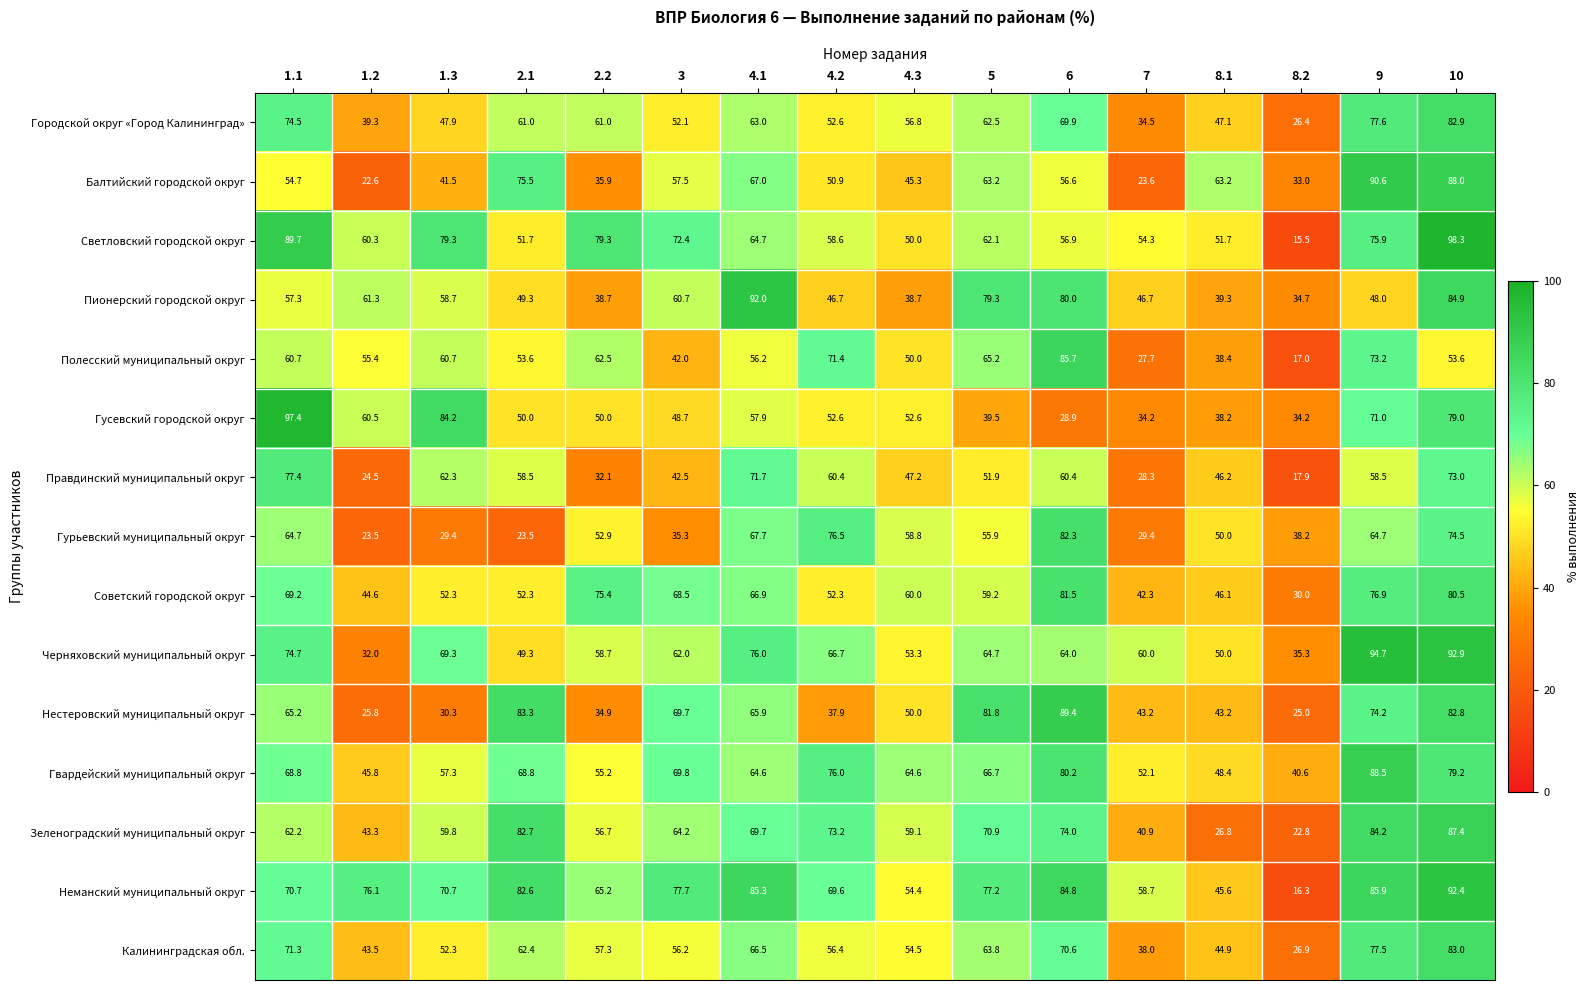

Which series has the largest total across all categories?

Неманский муниципальный округ